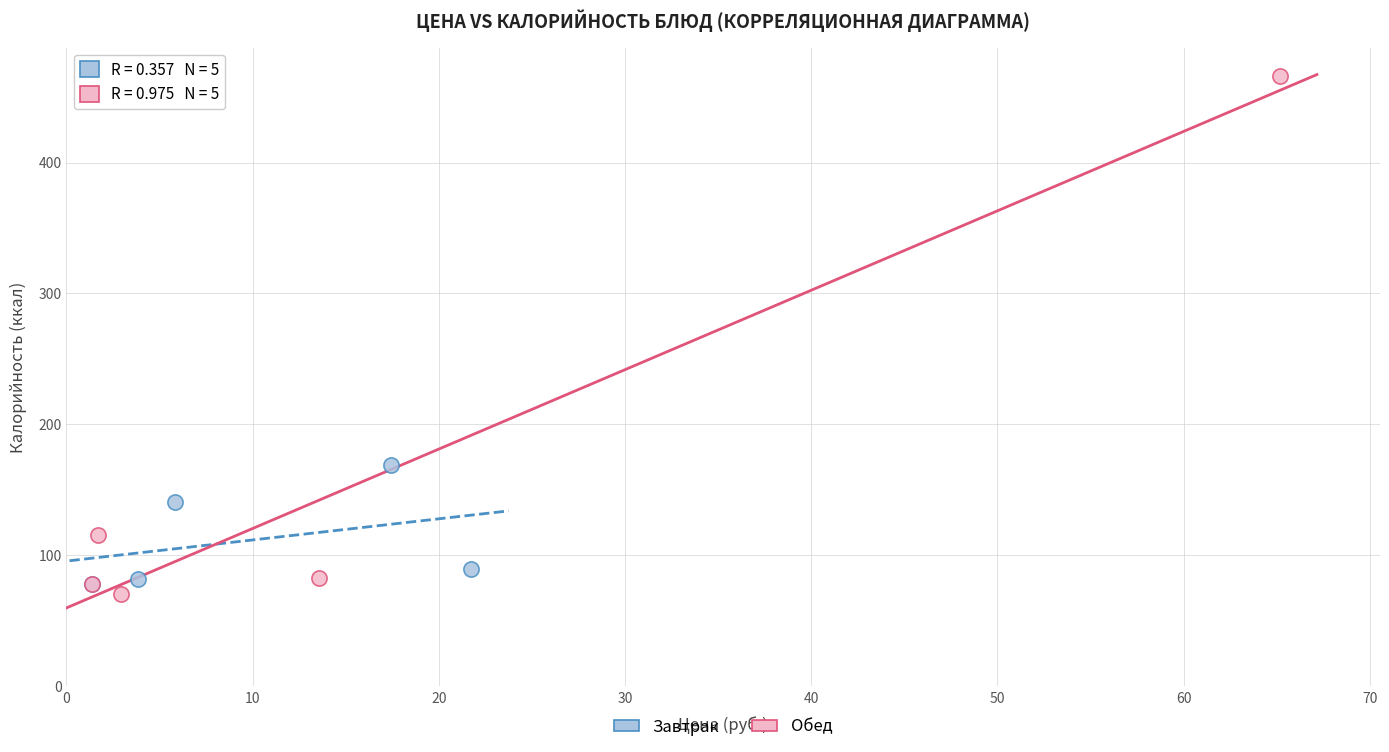

Which series reaches the maximum Y coordinate?

Обед